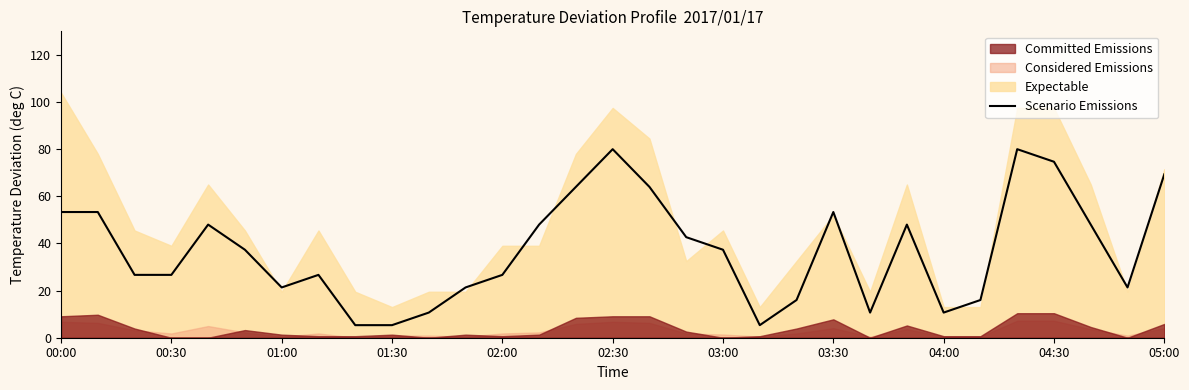

The value of Scenario Emissions at 03:00 is 37.3. True or false?

True